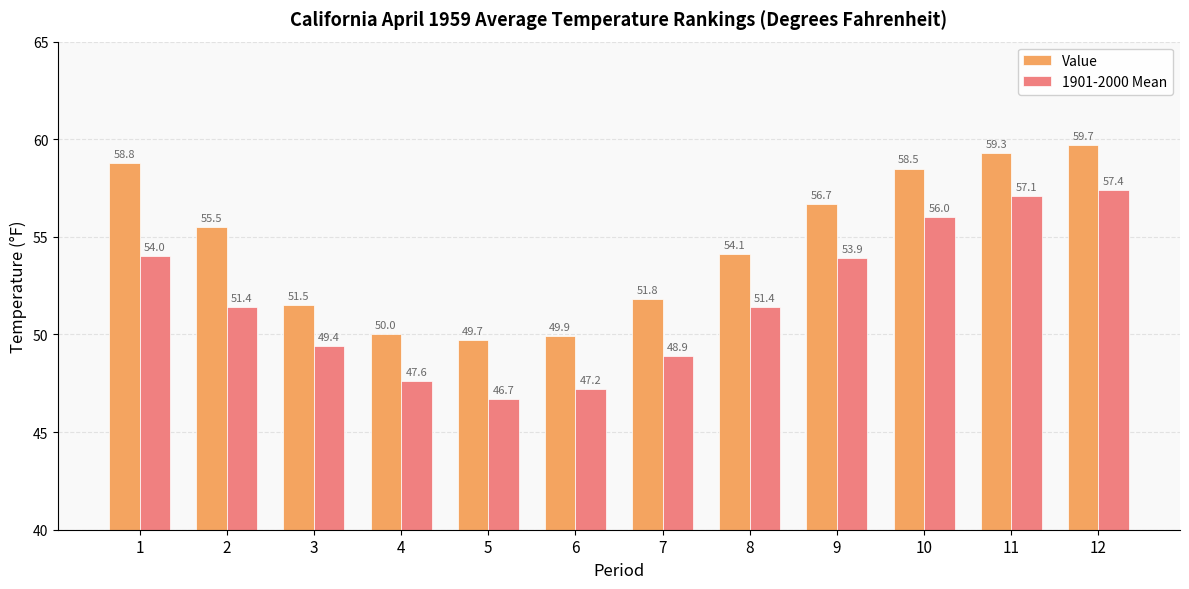

Reading left to right, extract all data points from this chart.

Value: 58.8	55.5	51.5	50.0	49.7	49.9	51.8	54.1	56.7	58.5	59.3	59.7
1901-2000 Mean: 54.0	51.4	49.4	47.6	46.7	47.2	48.9	51.4	53.9	56.0	57.1	57.4